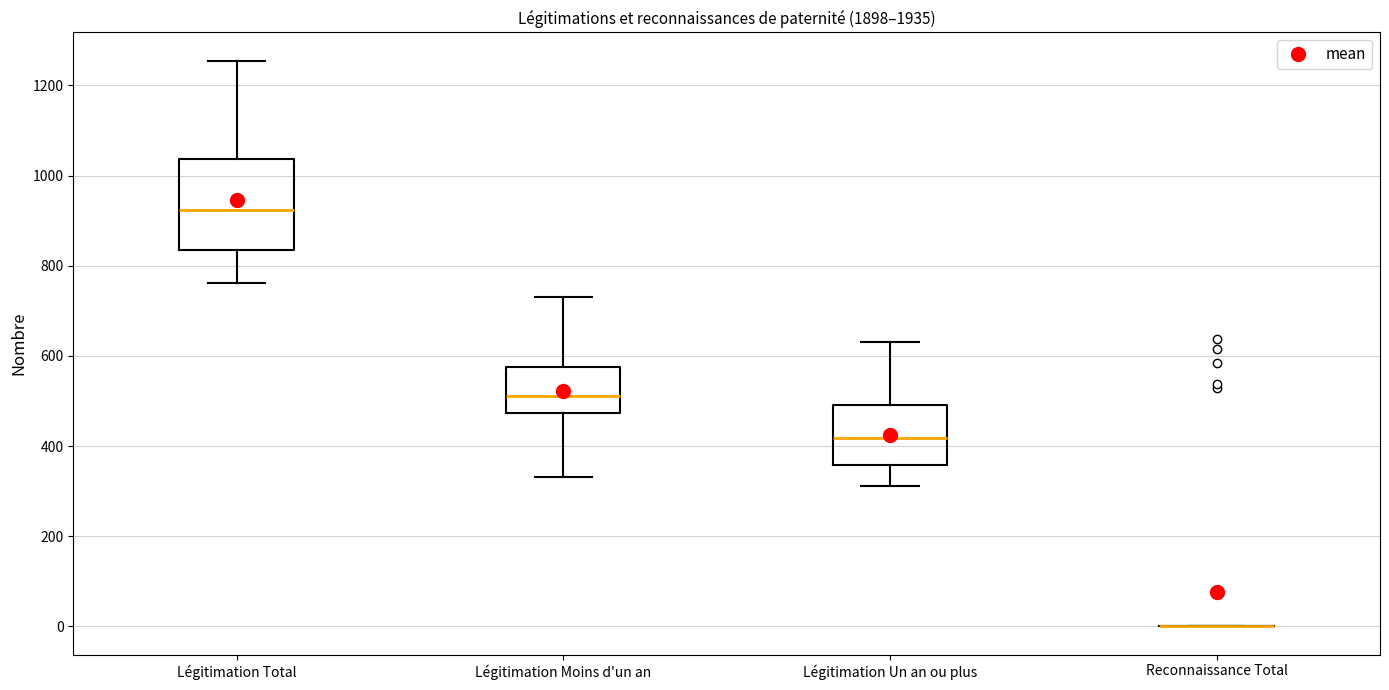

Reading left to right, transcribe this box plot: for each box, give where its median line is, the range the box spans, and where its two whiskers end, as read against the y-axis. The values are not printed on the chart, so give them approximately, as read against the axis.

Légitimation Total: median 920, box 840 to 1040, whiskers 760 to 1260
Légitimation Moins d'un an: median 520, box 480 to 580, whiskers 340 to 740
Légitimation Un an ou plus: median 420, box 360 to 500, whiskers 320 to 640
Reconnaissance Total: box collapsed to a line at 0, whiskers 0 to 0